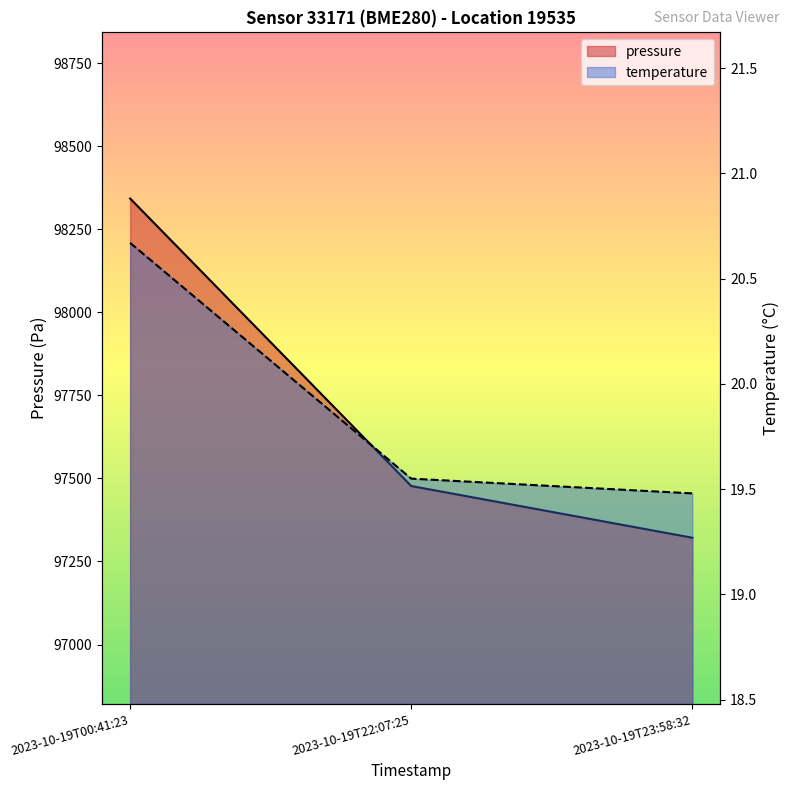

List the series in order of their overall mean, lowest first.

temperature, pressure